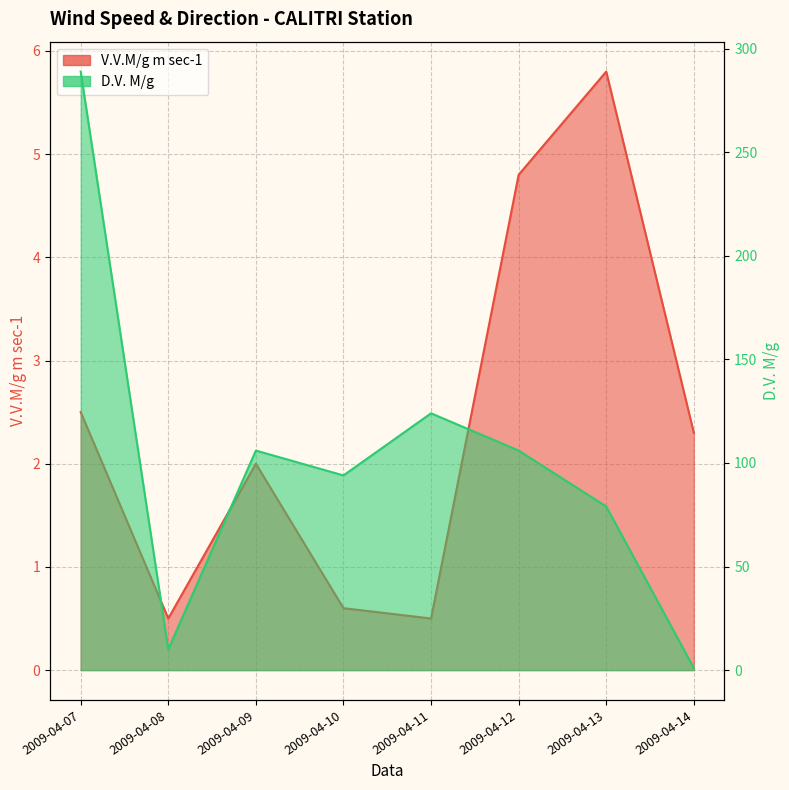

What is the sum of all V.V.M/g m sec-1 values?

19.0